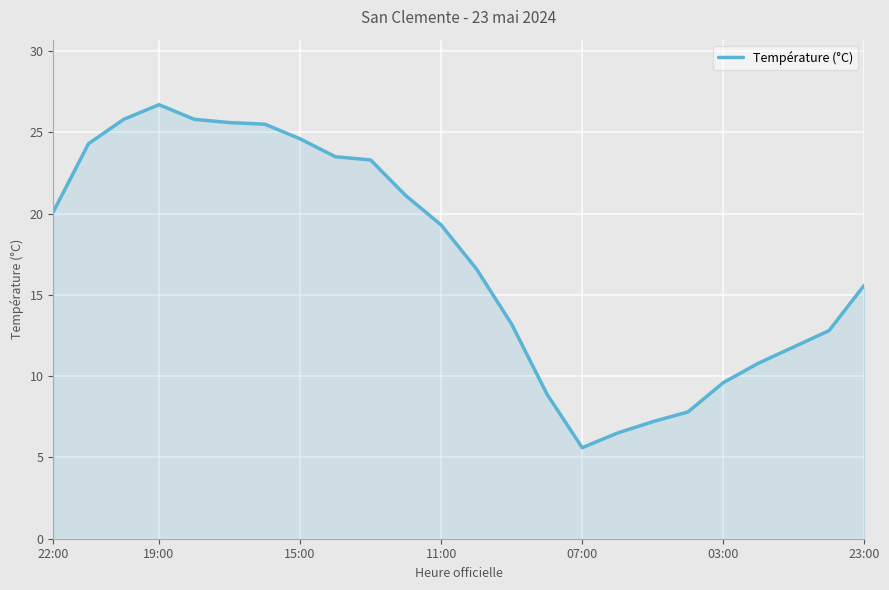

What is the smallest value displayed?

5.6